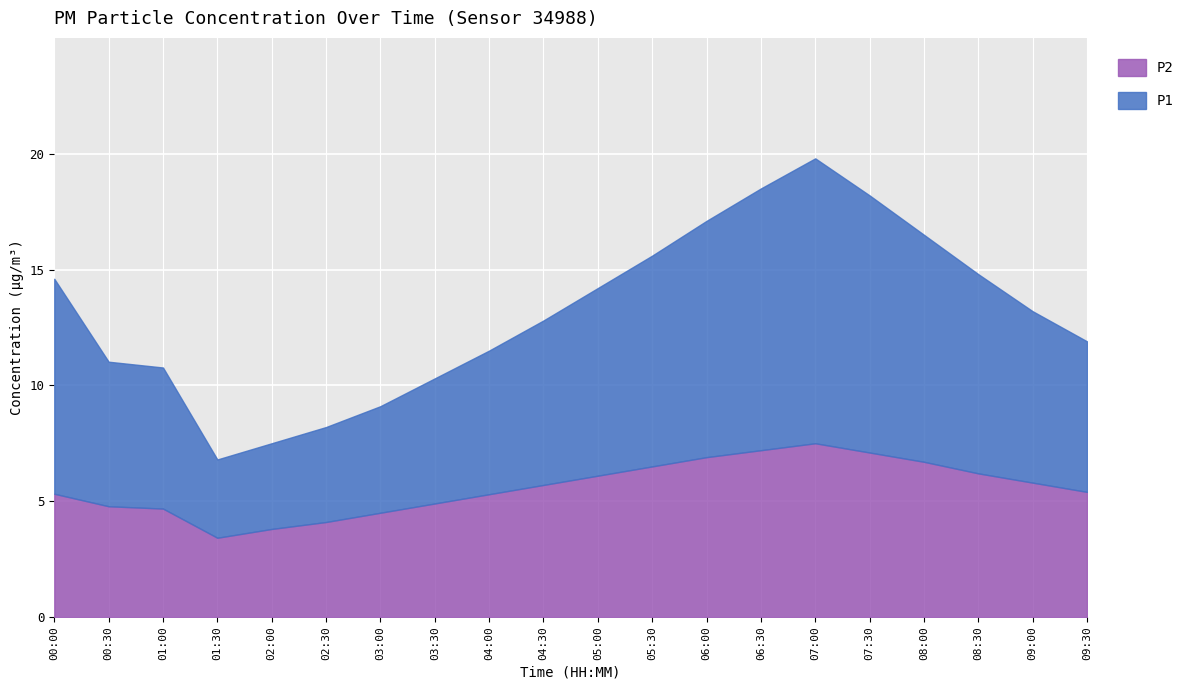

What is the highest value of the P2 series?

7.5